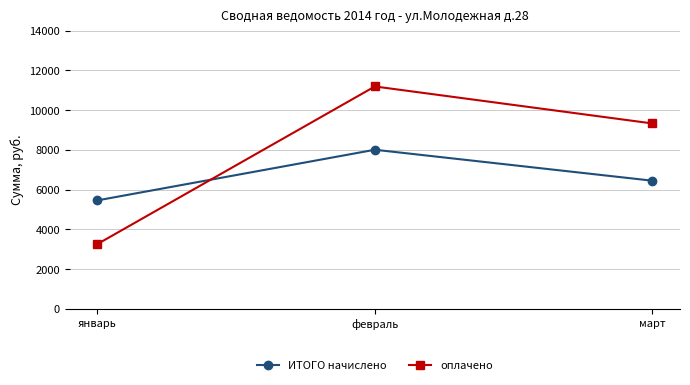

At which label does ИТОГО начислено first exceed 6447?

февраль